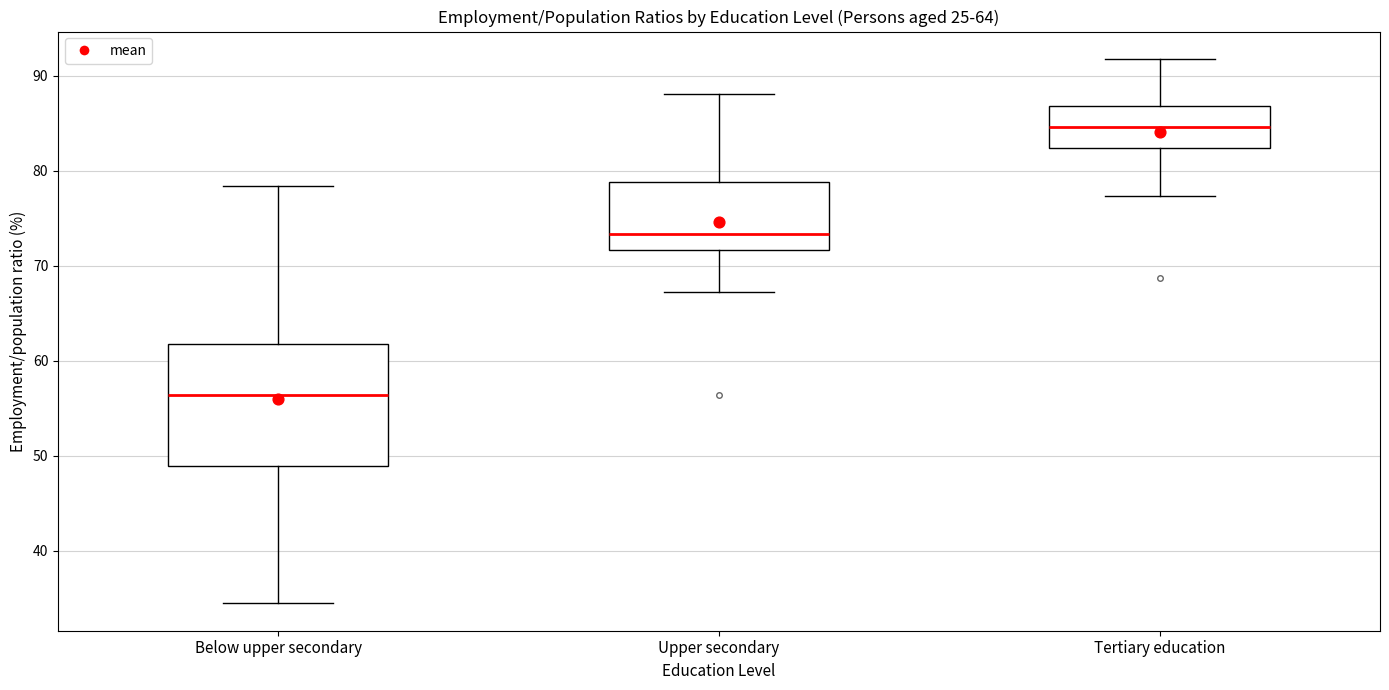

Which box is the tallest, from its lower edge to its upper edge?

Below upper secondary